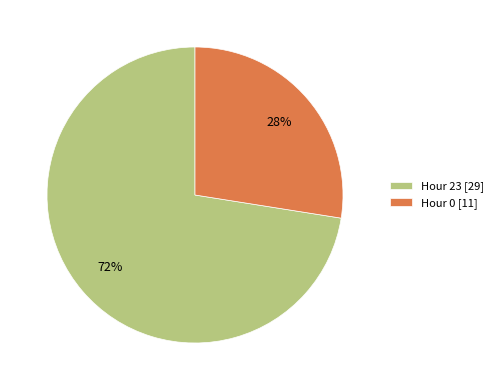

Do Hour 23 [29] and Hour 0 [11] together represent more than half of the pie?

Yes